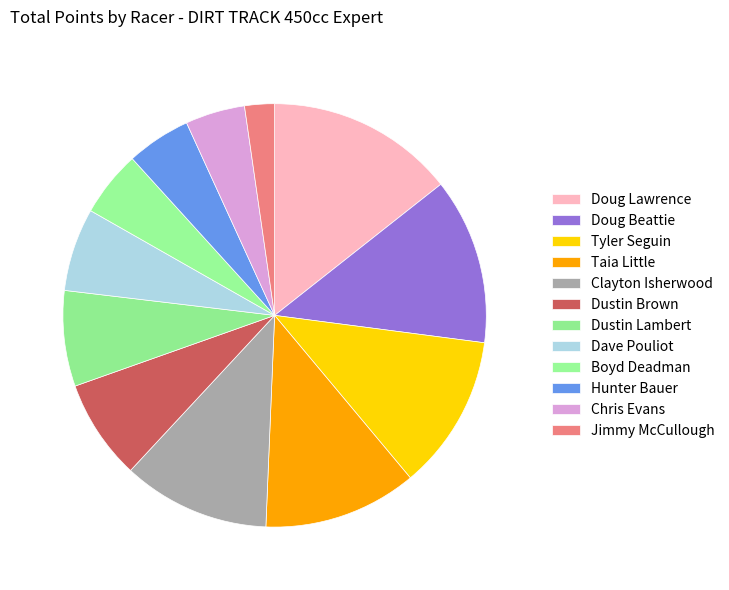

How many slices are in this pie chart?

12